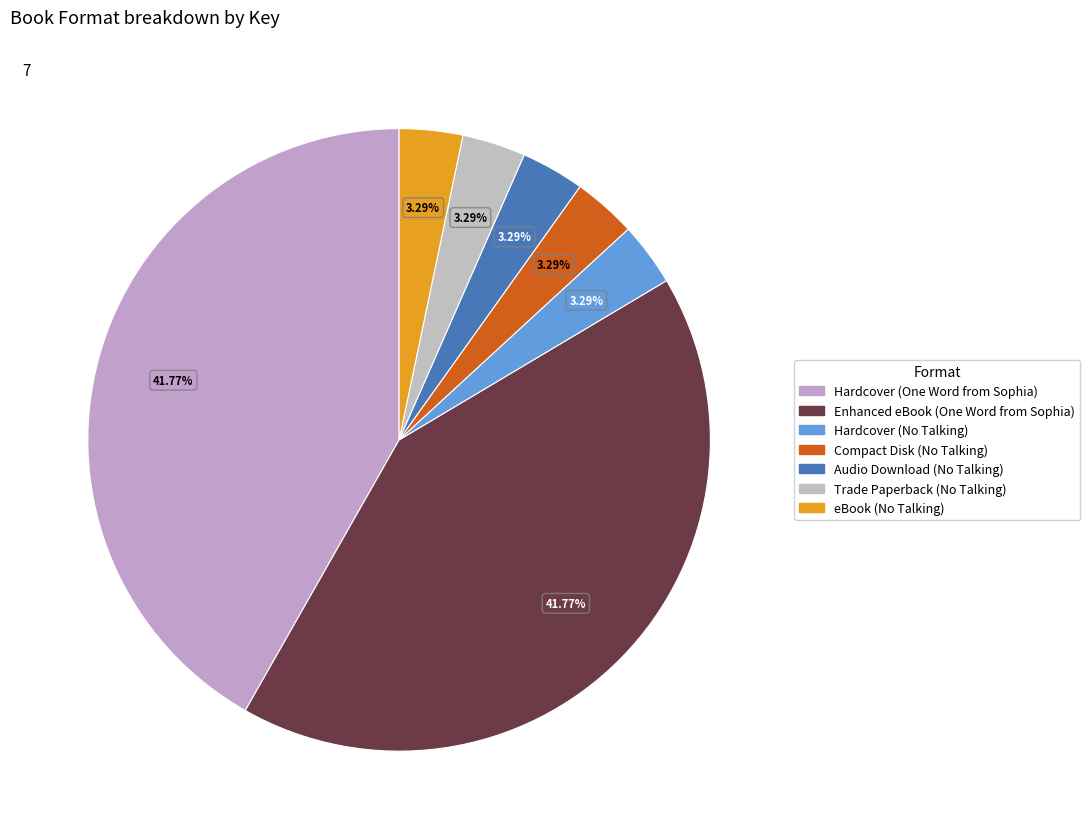

What percentage is NOT represented by Trade Paperback (No Talking)?

96.7%